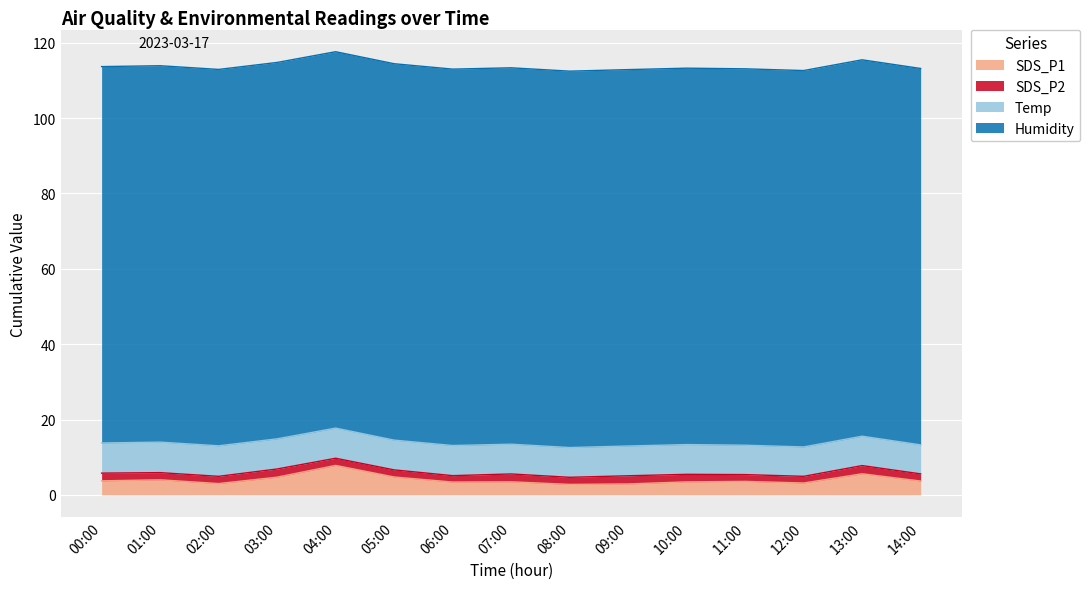

How many lines are shown in the chart?

4